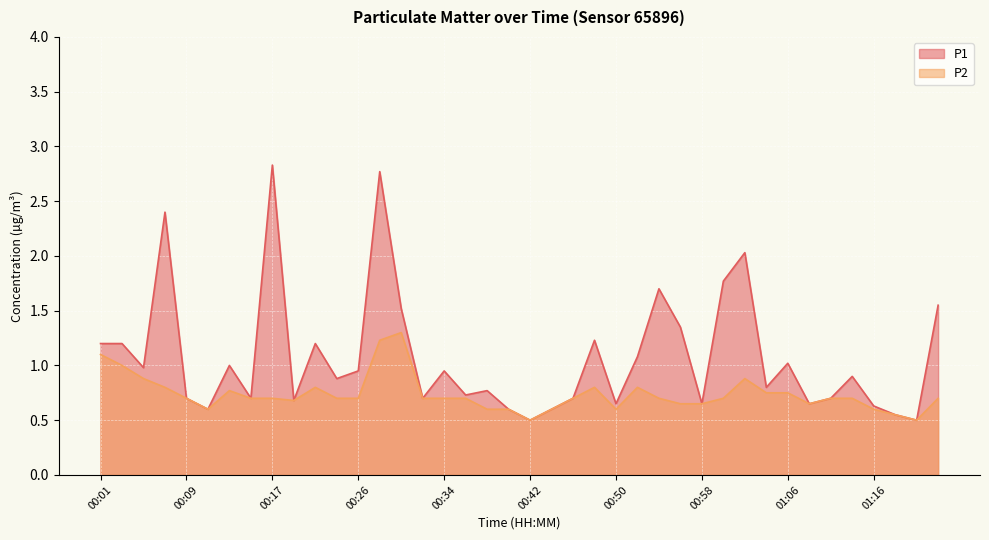

Is it true that P1 equals 2.0 at 00:01?

False